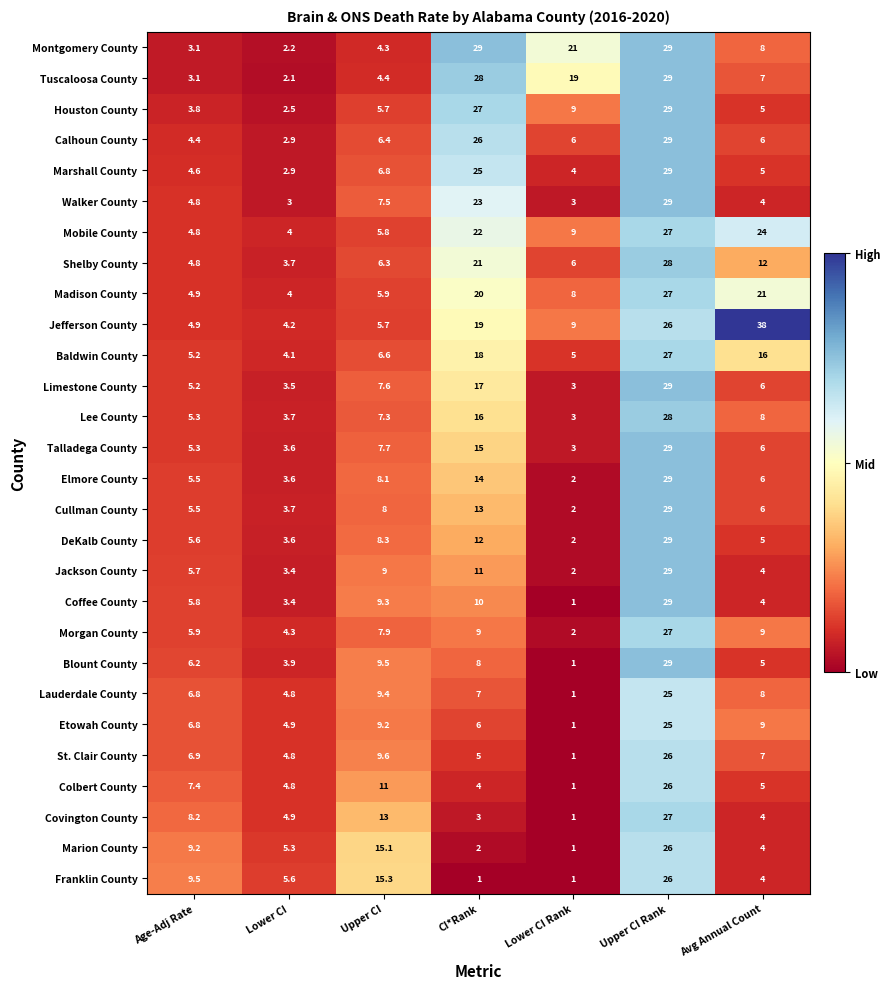

Between Age-Adj Rate and Avg Annual Count, which series saw the biggest shift?

Jefferson County